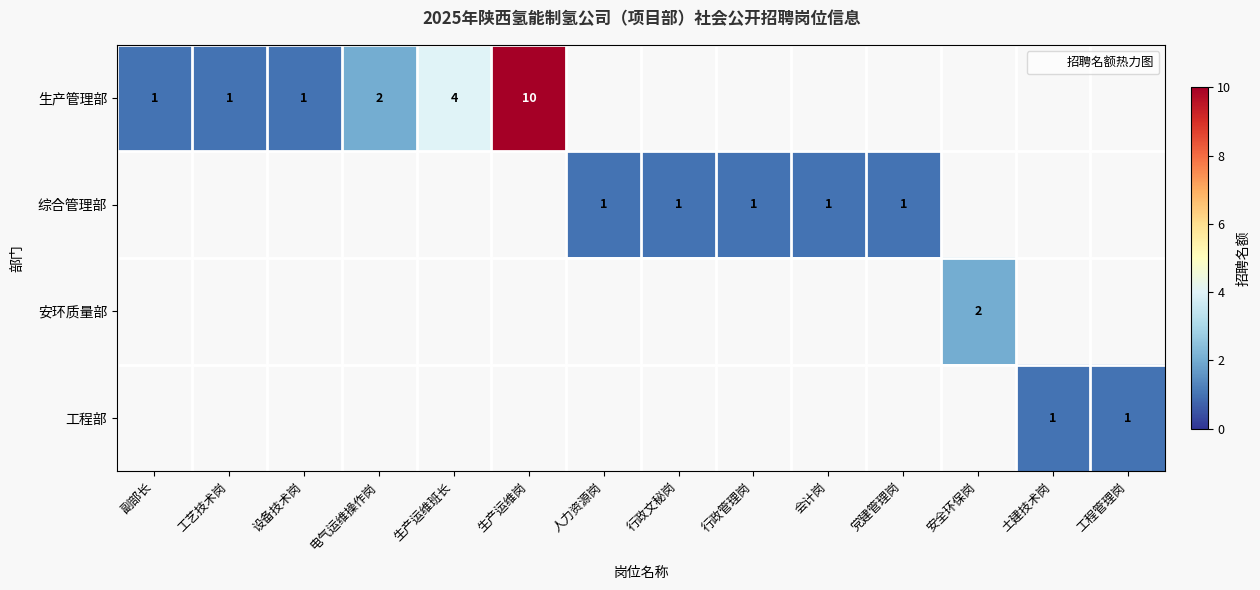

What is the smallest value displayed?

1.0